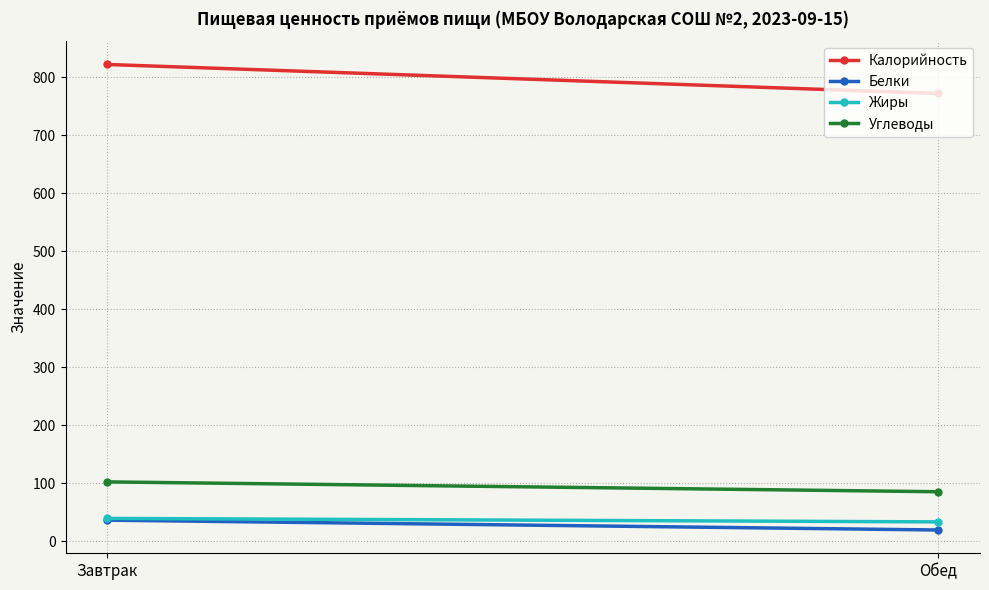

Reading left to right, extract all data points from this chart.

Калорийность: 822	772
Белки: 36	19
Жиры: 39	33
Углеводы: 102	85